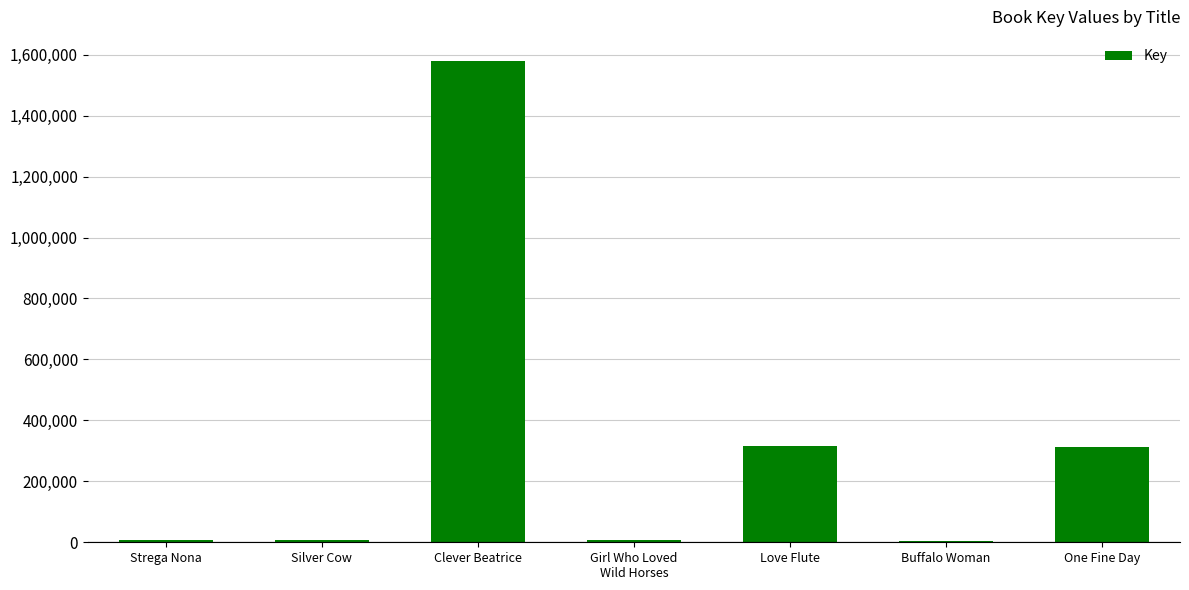

Which has a higher value, One Fine Day or Buffalo Woman?

One Fine Day